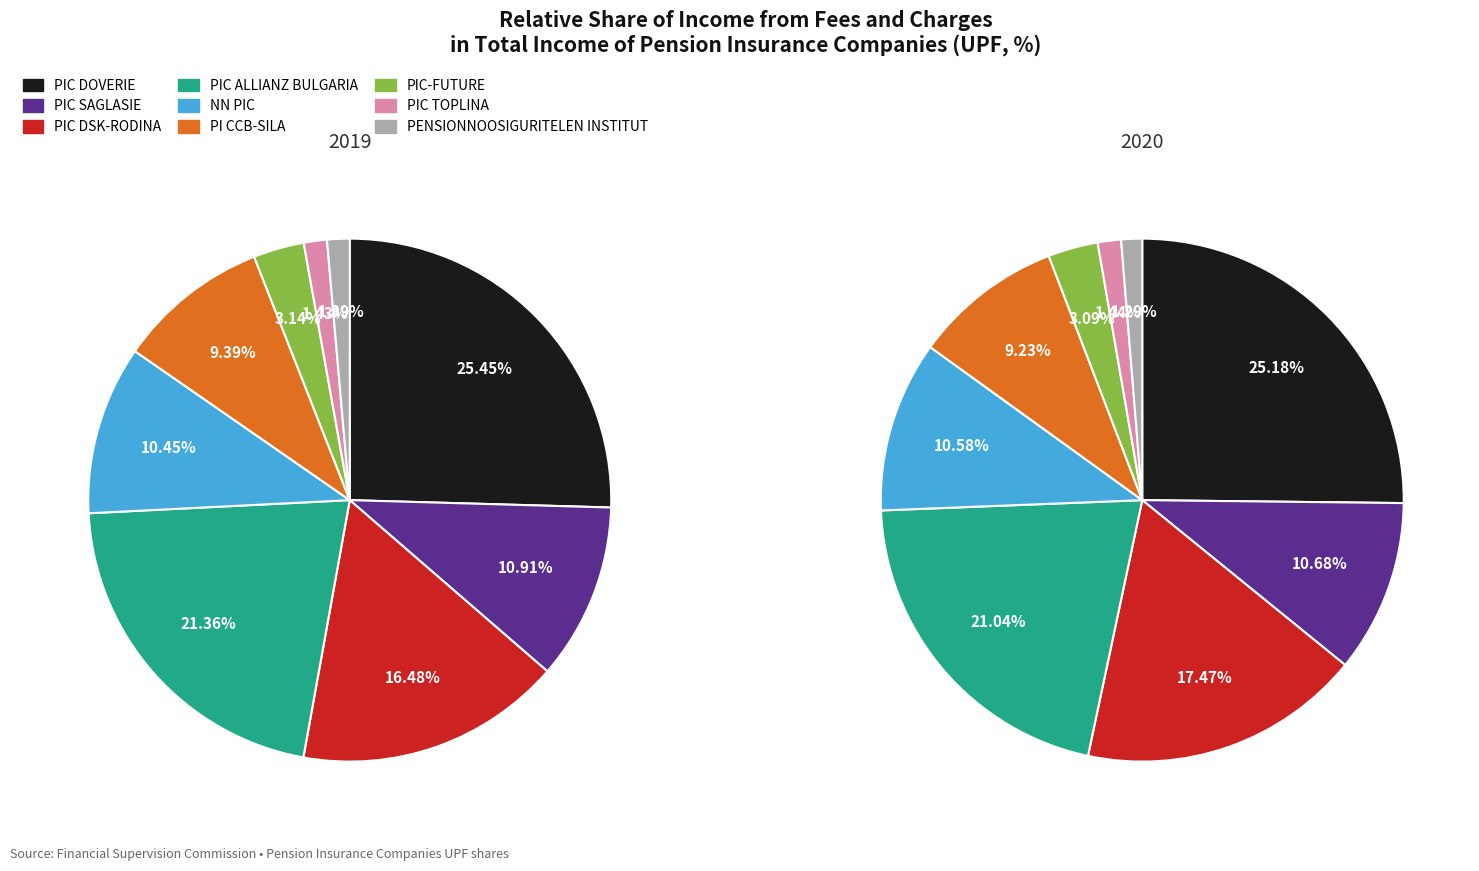

Which slice is the smallest?

PENSIONNOOSIGURITELEN INSTITUT